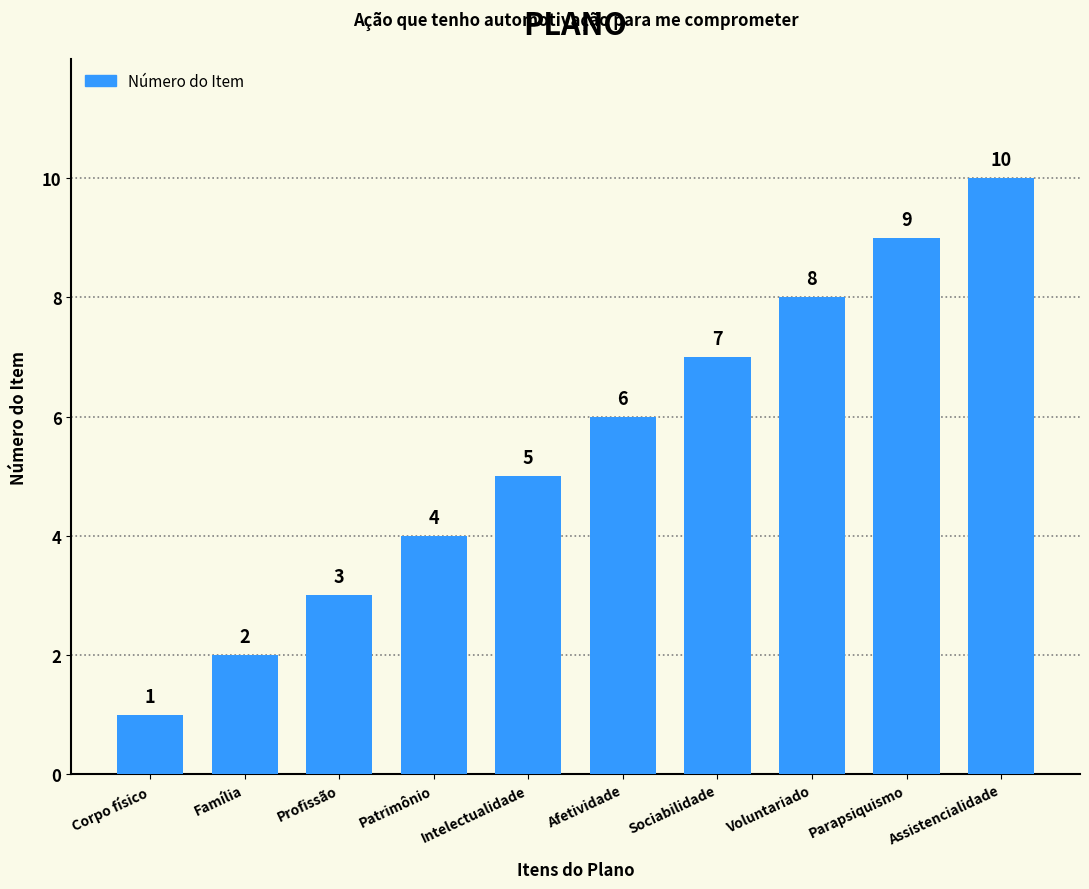

The value at Sociabilidade is 9. True or false?

False